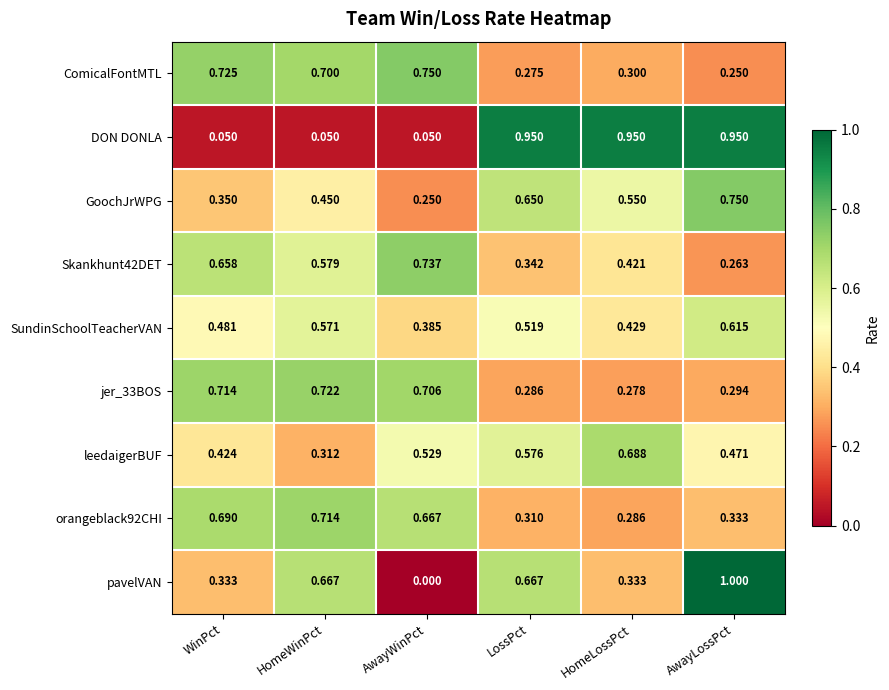

At which label is pavelVAN closest to 0?

AwayWinPct